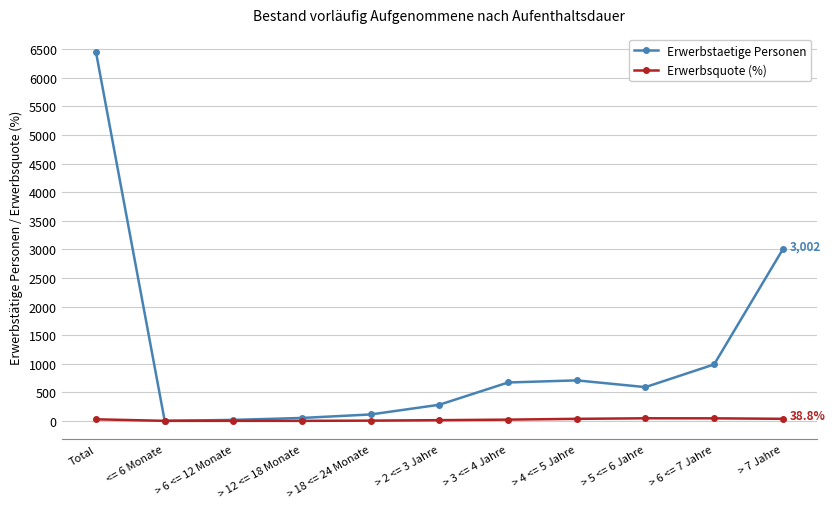

The value of Erwerbstaetige Personen at > 4 <= 5 Jahre is 711.0. True or false?

True